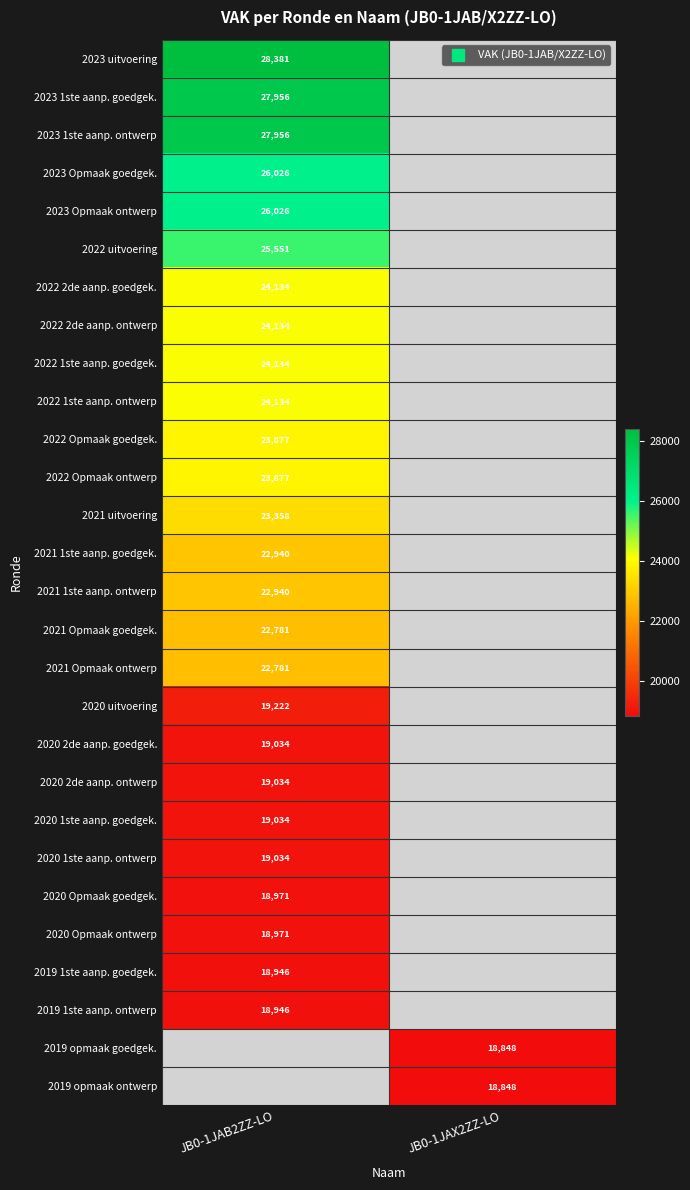

Count the number of data series in this chart.

28